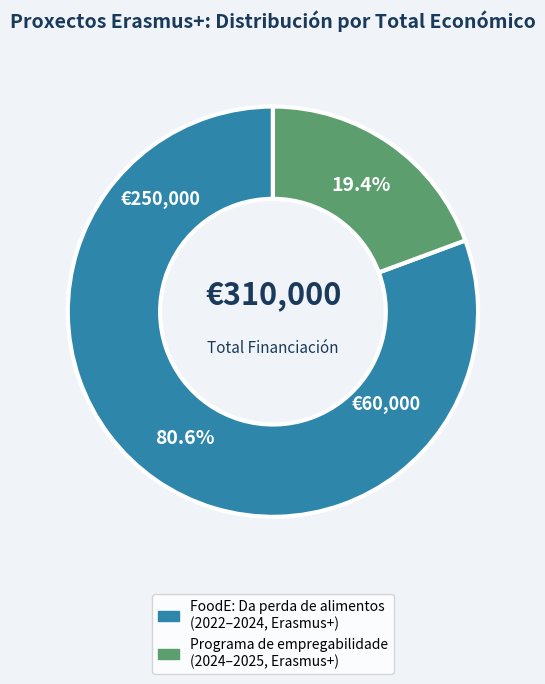

What percentage is the FoodE: Da perda de alimentos slice, to the nearest percent?

81%